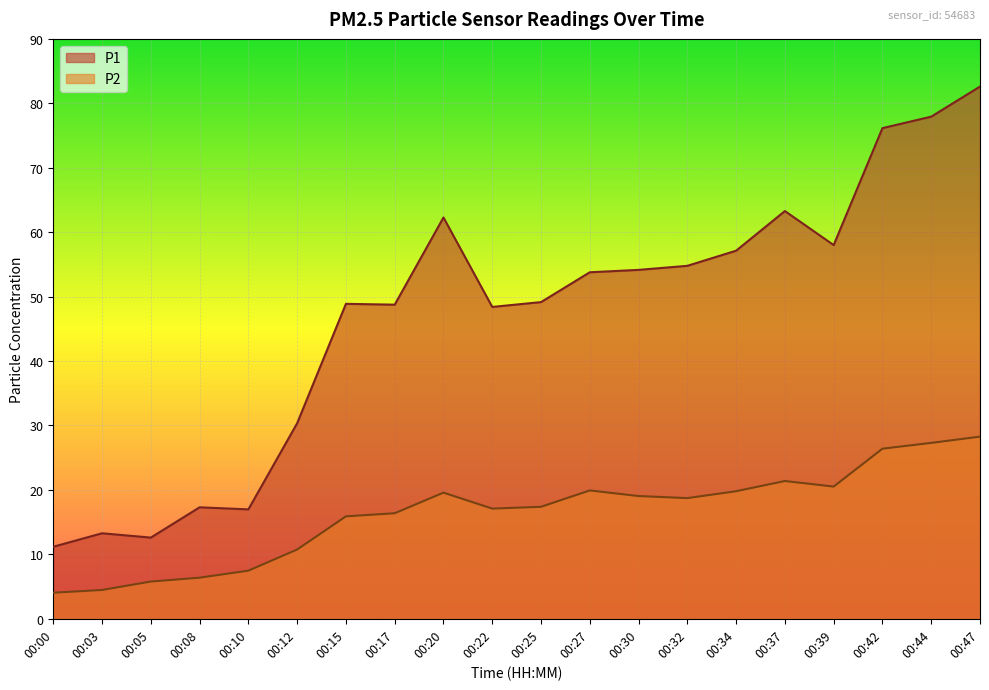

How many interior local peaks does the P1 series have?

5